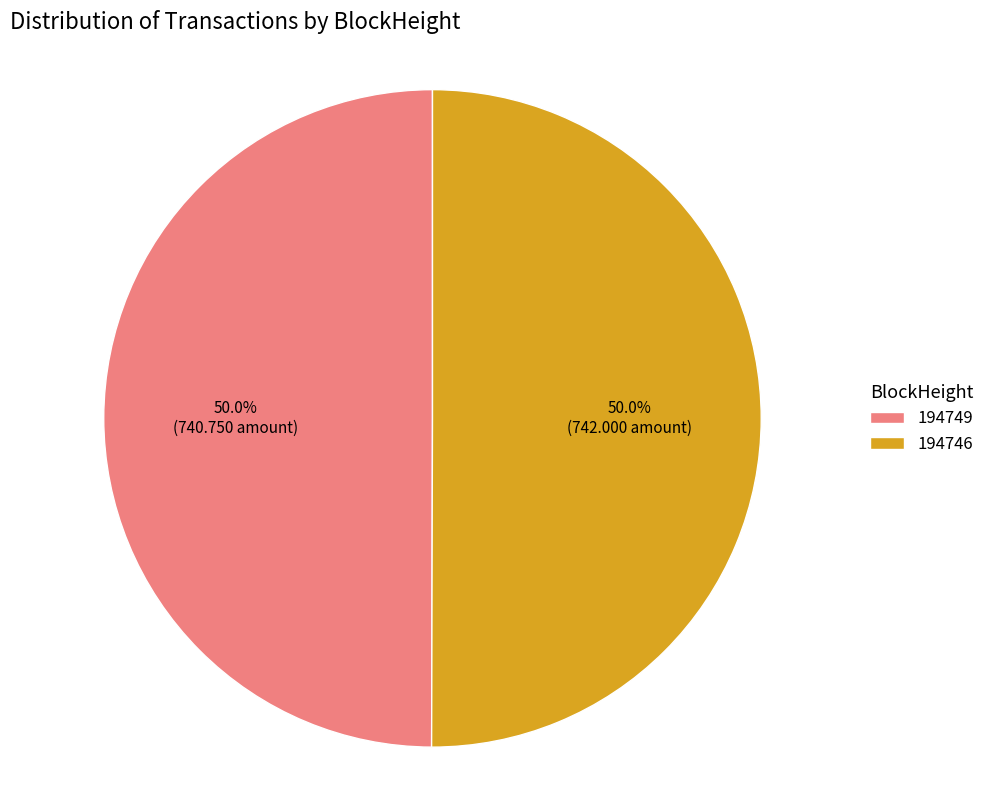

The 194746 slice represents 92% of the pie. True or false?

False